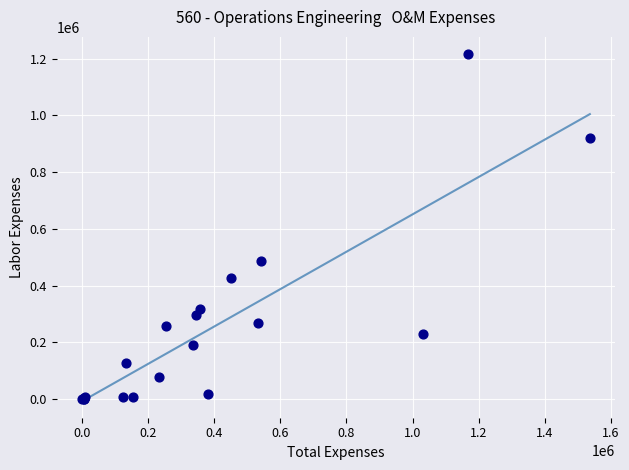

What Y value in the scatter plot is closest to 607984?

485767.1